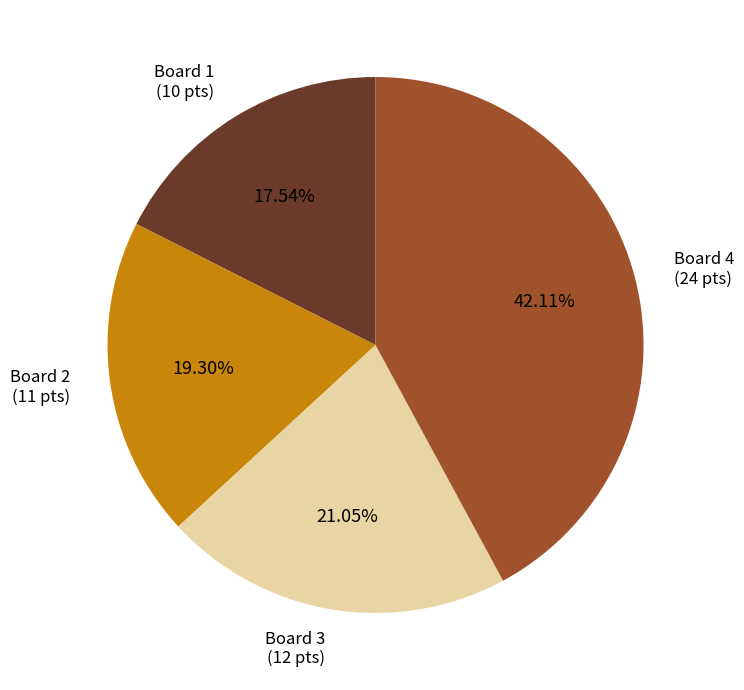

Is there a majority slice in this chart?

No